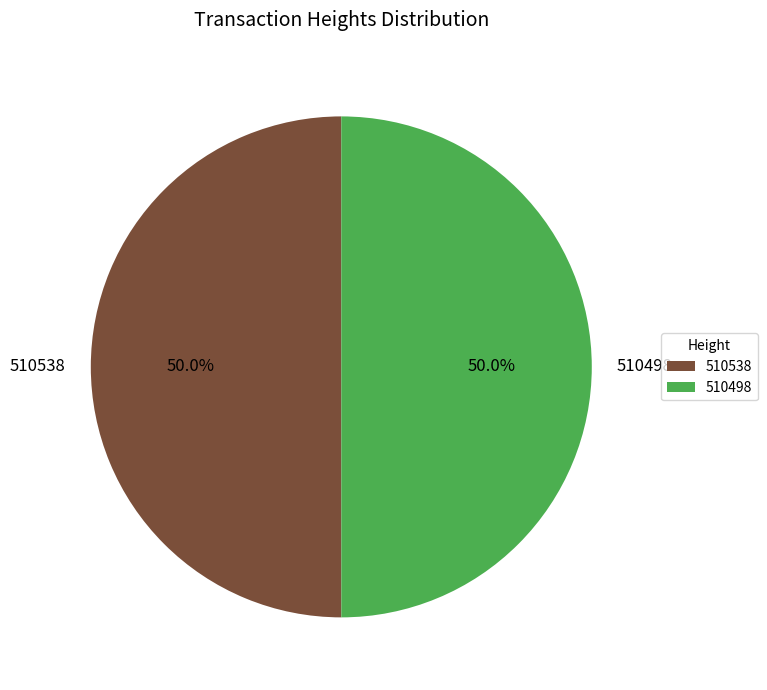

What is the ratio of the value at 510498 to the value at 510538?

1.0